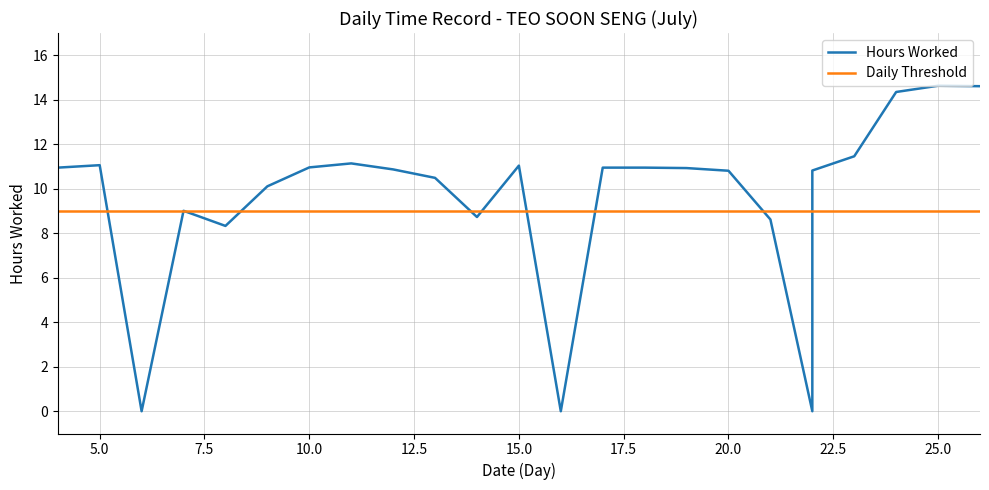

How many lines are shown in the chart?

2